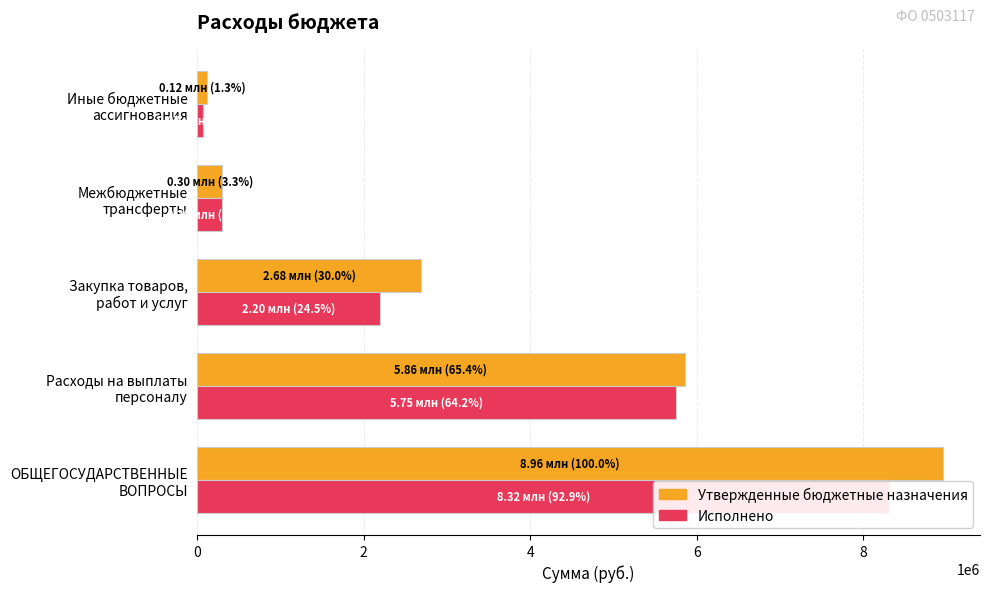

Reading left to right, transcribe all the data shown in this chart.

Утвержденные бюджетные назначения: 8957100.0	5855500.0	2684400.0	298700.0	118500.0
Исполнено: 8317195.2	5748340.7	2196519.2	298700.0	73635.3